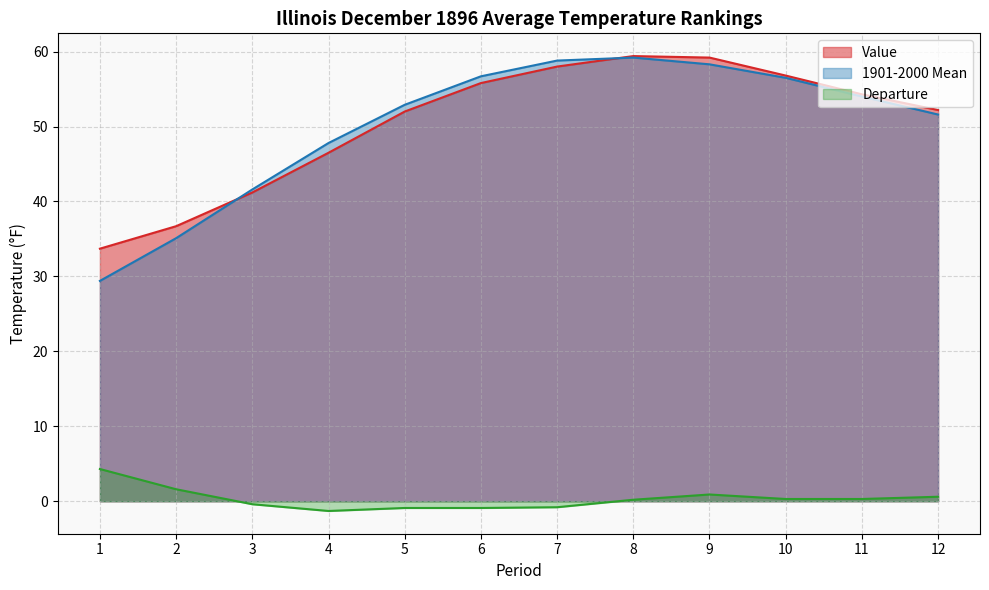

The value of 1901-2000 Mean at 9 is 39.0. True or false?

False